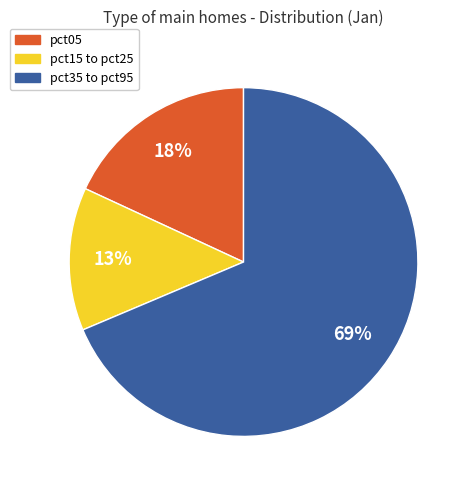

The pct05 slice represents 26% of the pie. True or false?

False